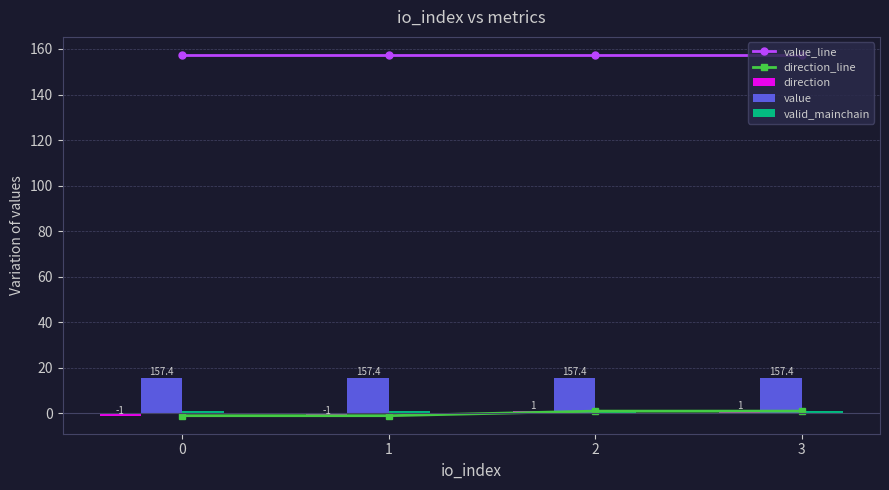

How many values in direction_line are above zero?

2